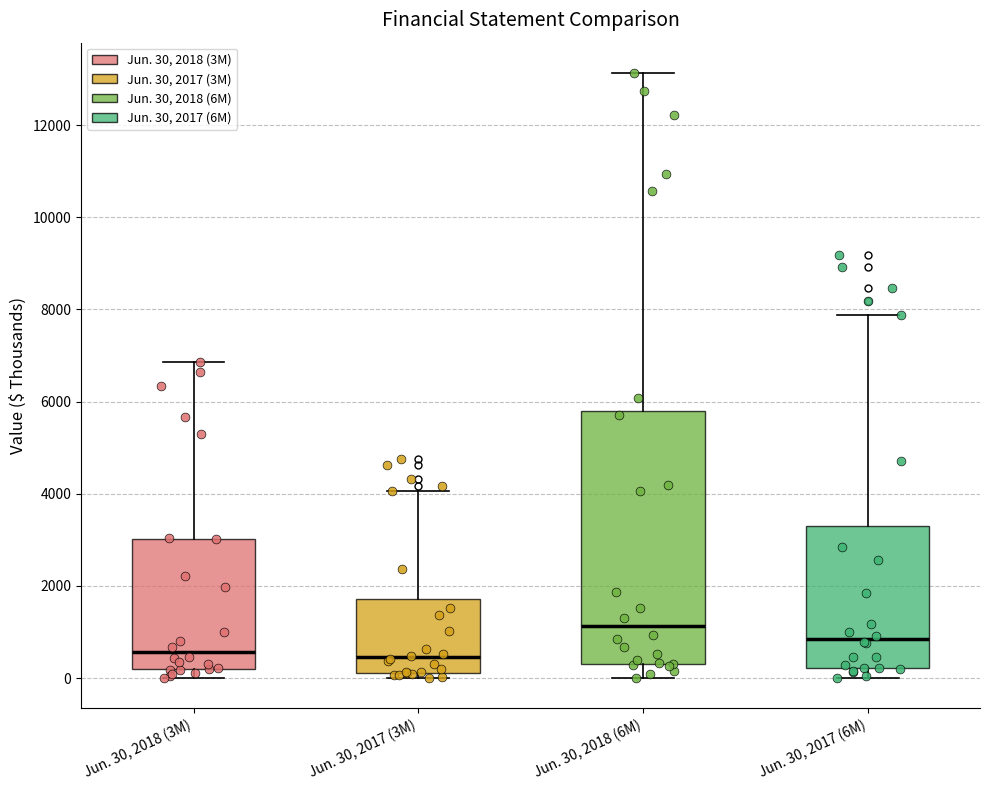

Comparing the boxes themselves (not the whiskers), which one is the tallest?

Jun. 30, 2018 (6M)